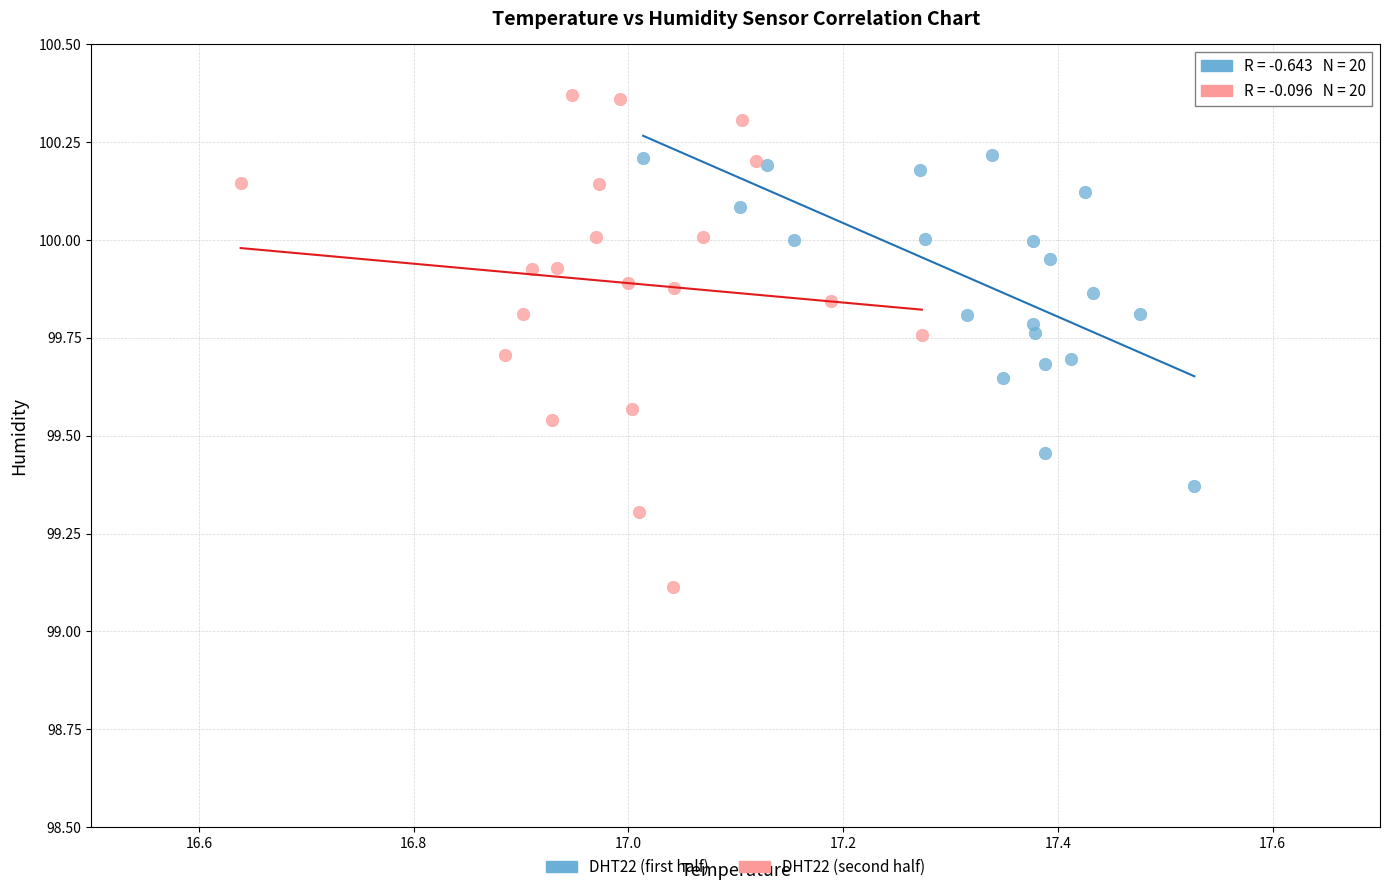

What are all the series names shown in the legend?

DHT22 (first half), DHT22 (second half)